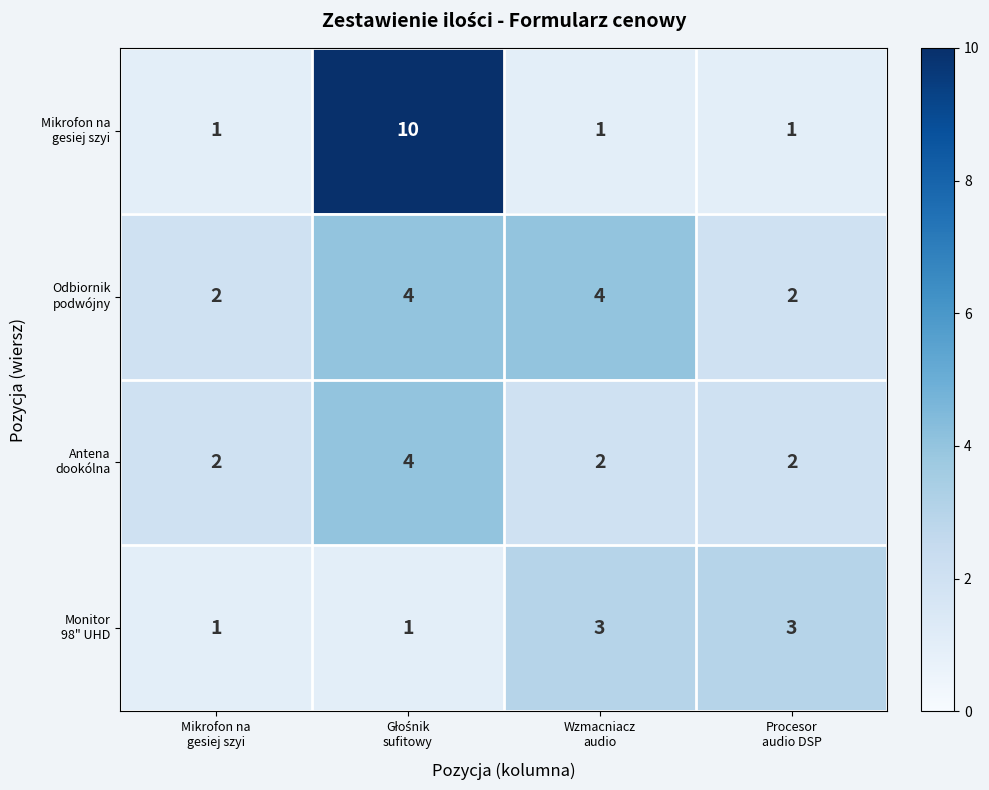

What is the maximum value shown in the chart?

10